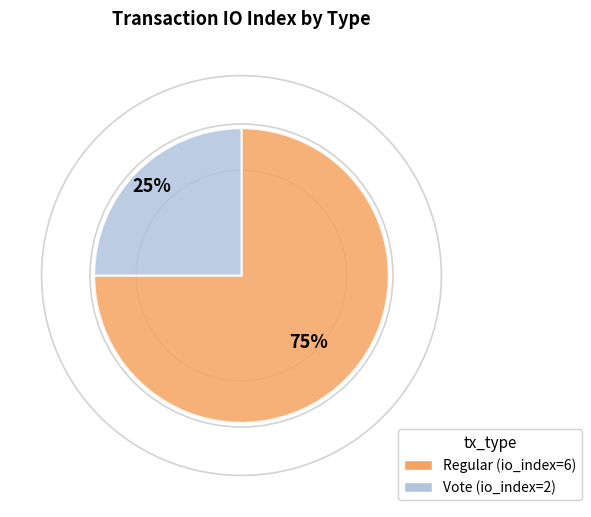

Which slice is the largest?

Regular (io_index=6)